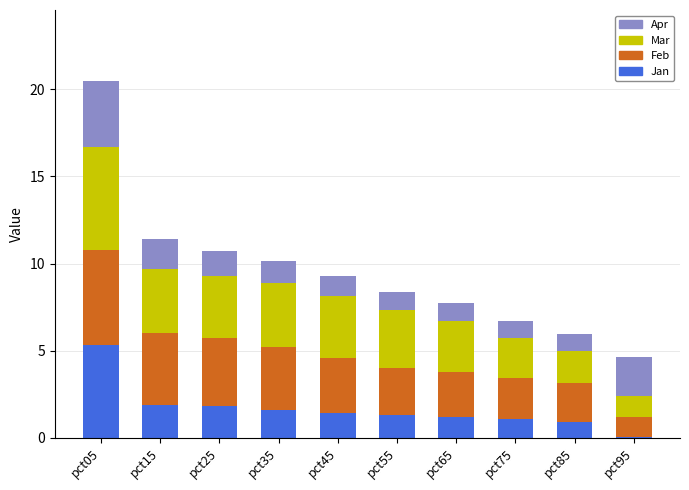

Are the bars horizontal?

No